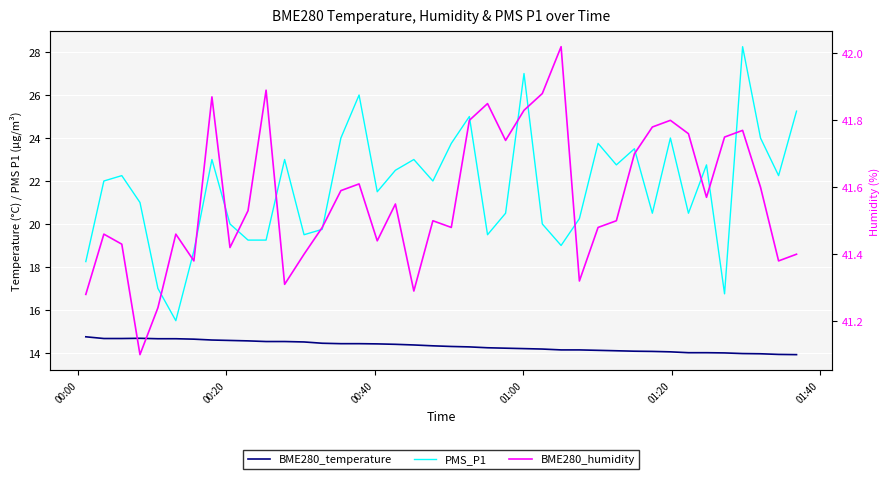

Is it true that BME280_temperature equals 7.9 at 32?

False